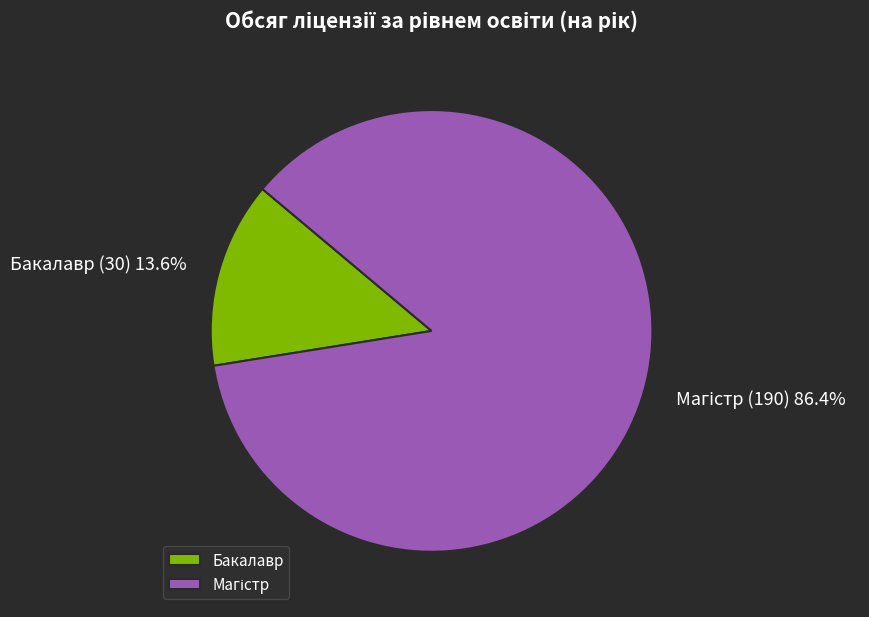

Is there any slice that represents more than half of the pie?

Yes